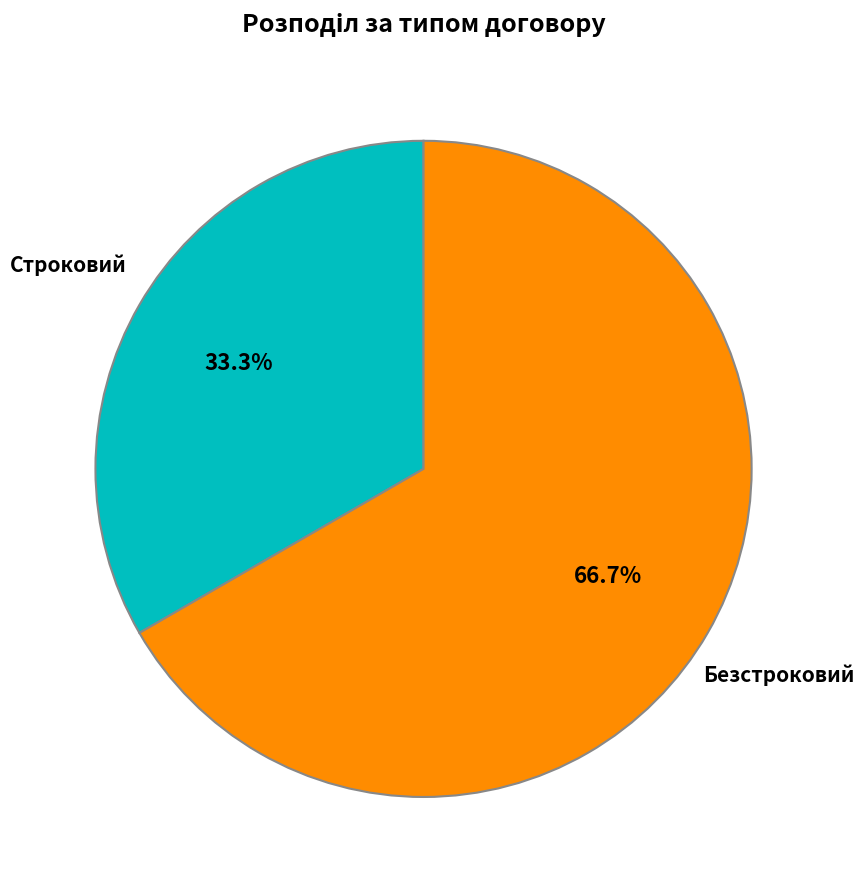

How many segments does this pie chart have?

2